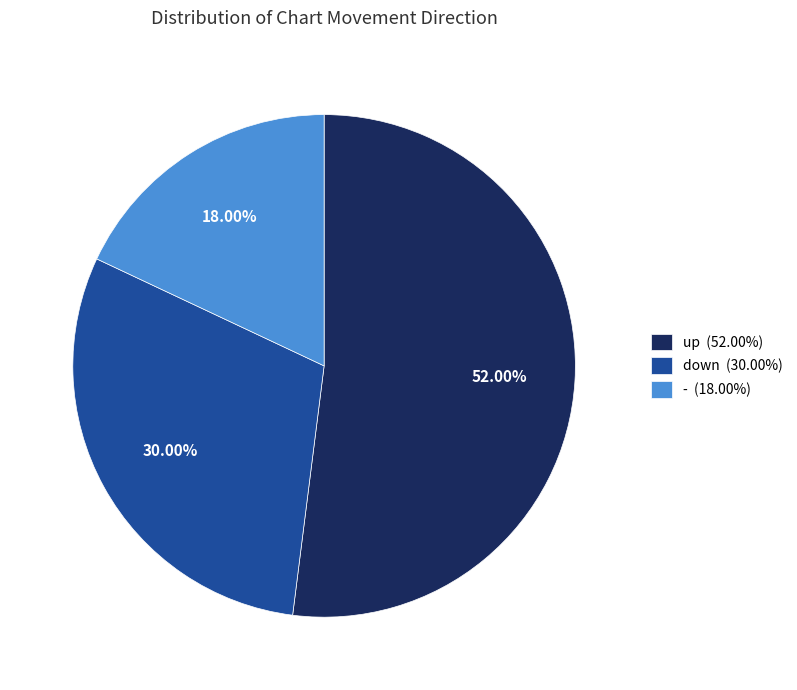

Count the number of slices in the pie.

3